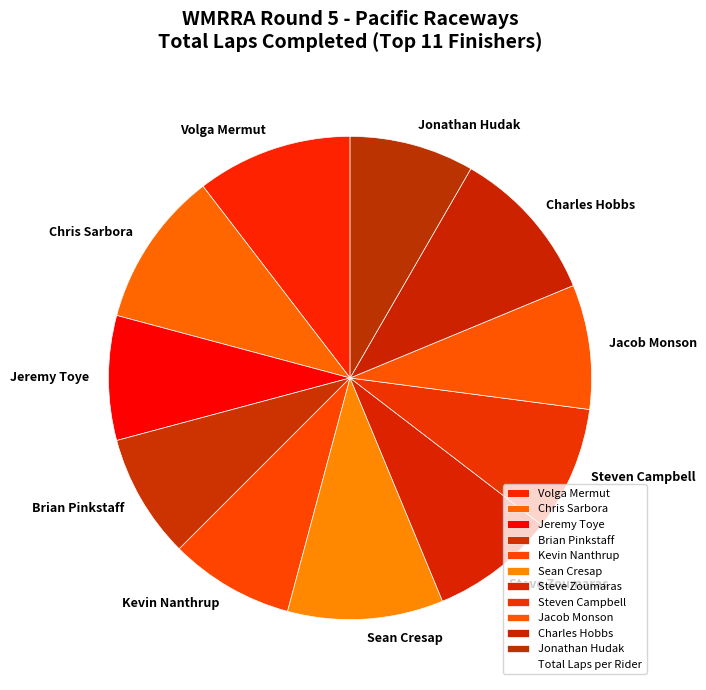

Is there a majority slice in this chart?

No